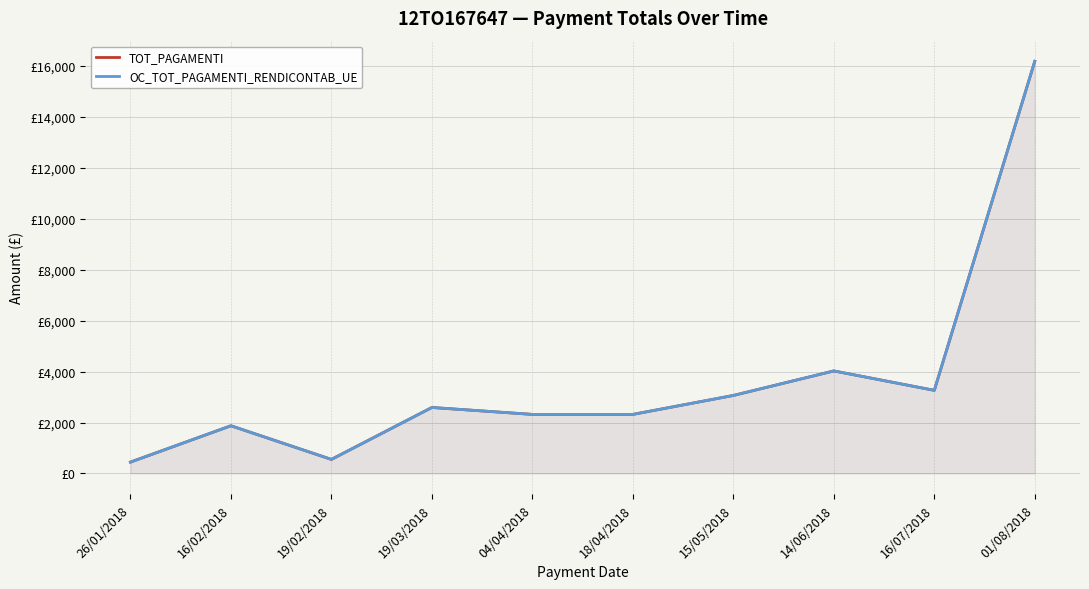

What is the label of the 7th point from the right?

19/03/2018